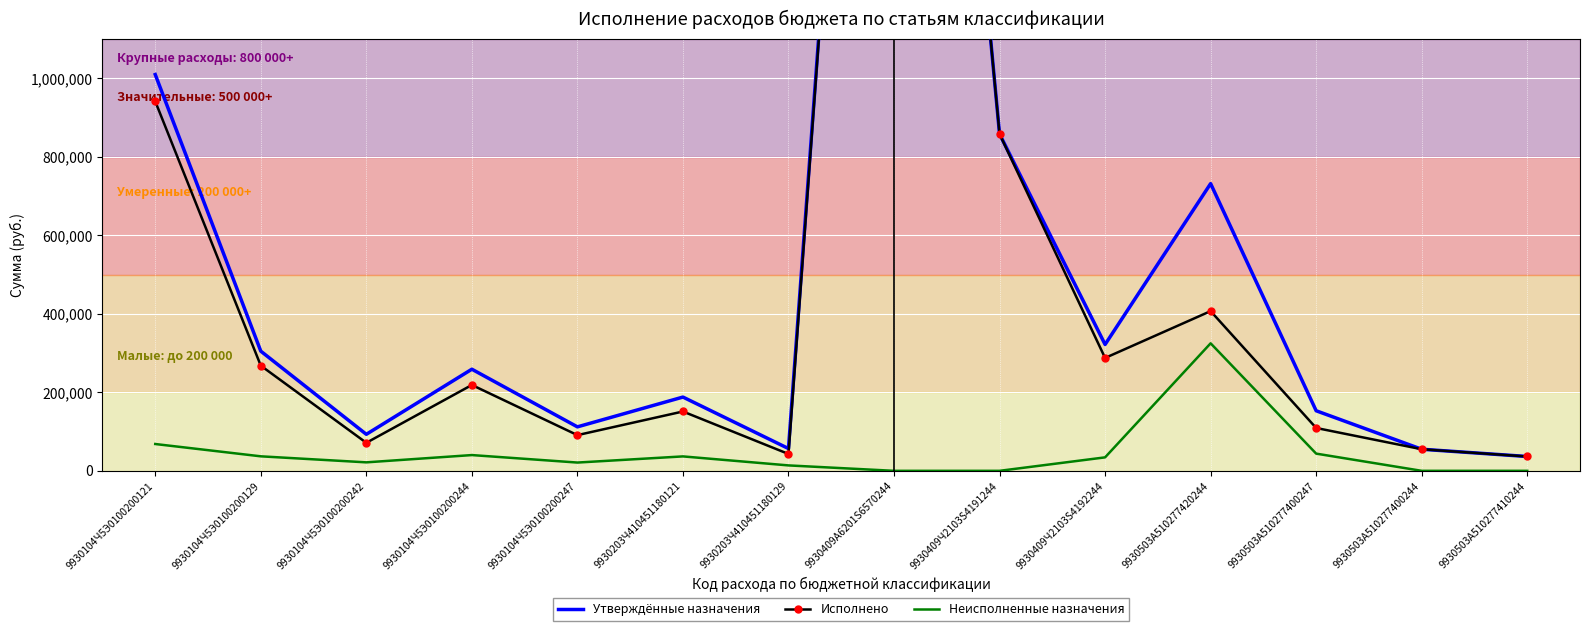

Where is the first local minimum for Неисполненные назначения?

9930104Ч5Э0100200242